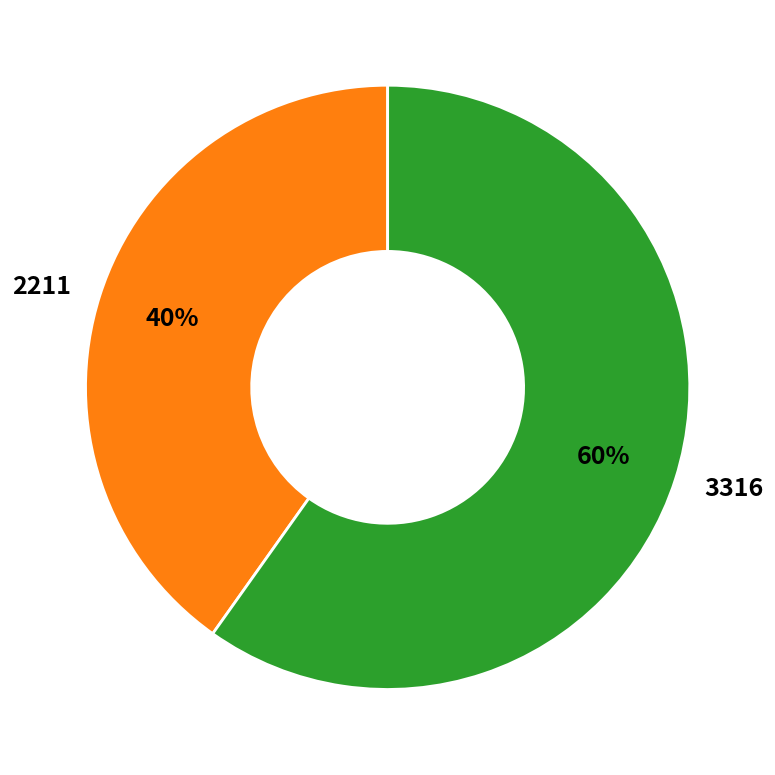

Count the number of slices in the pie.

2